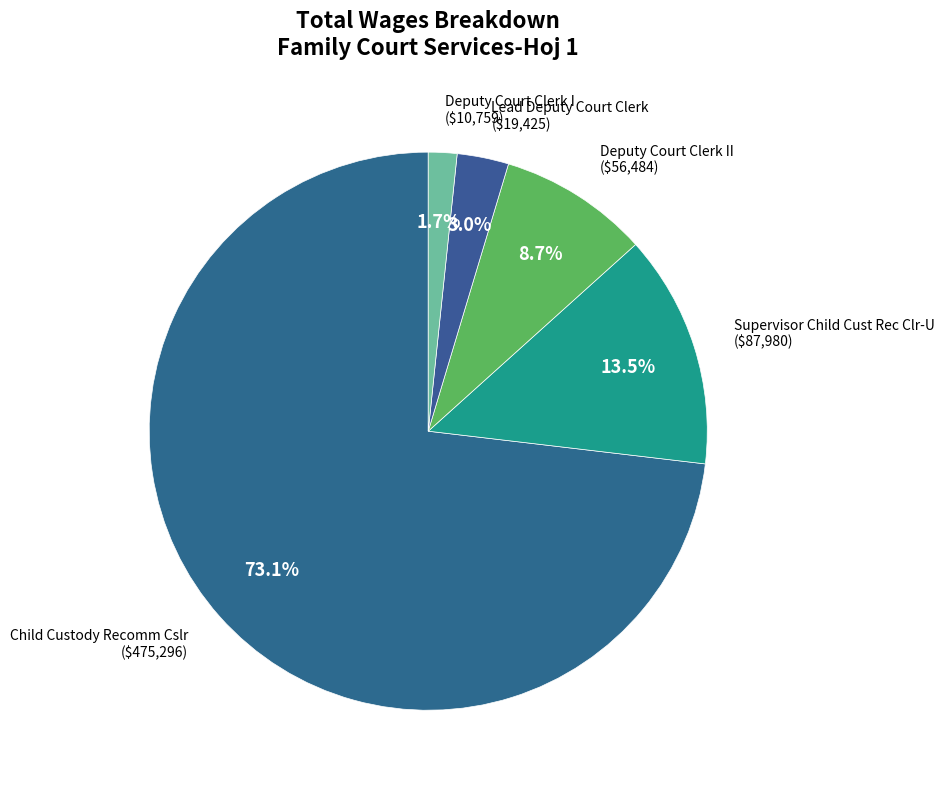

How many slices are in this pie chart?

5